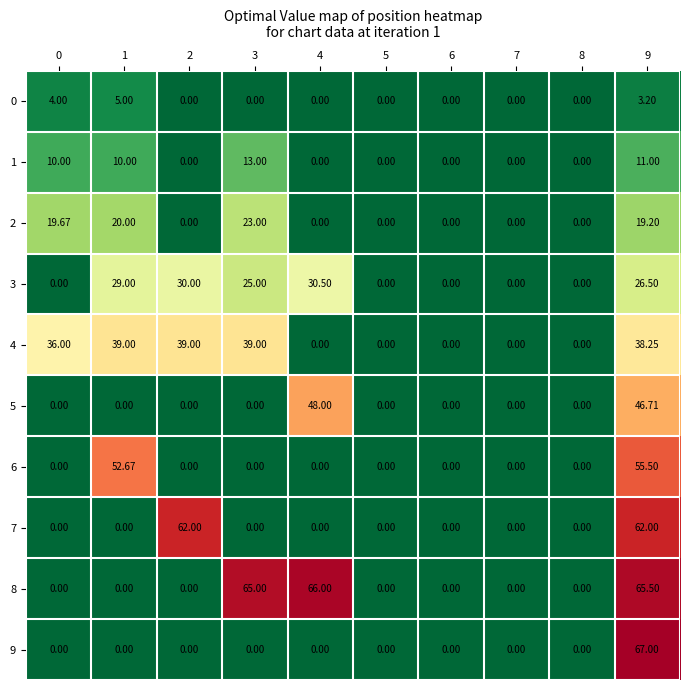

Is the value of 1 at 5 greater than the value of 6 at 1?

No